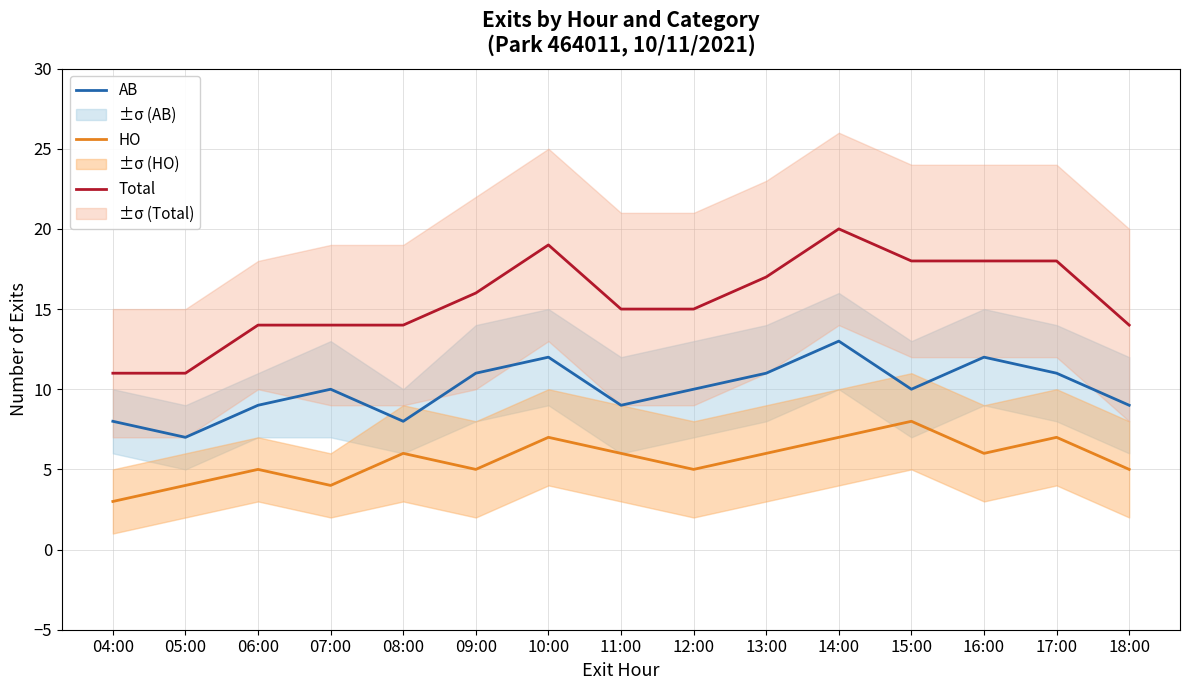

What value does the AB series have at 05:00?

7